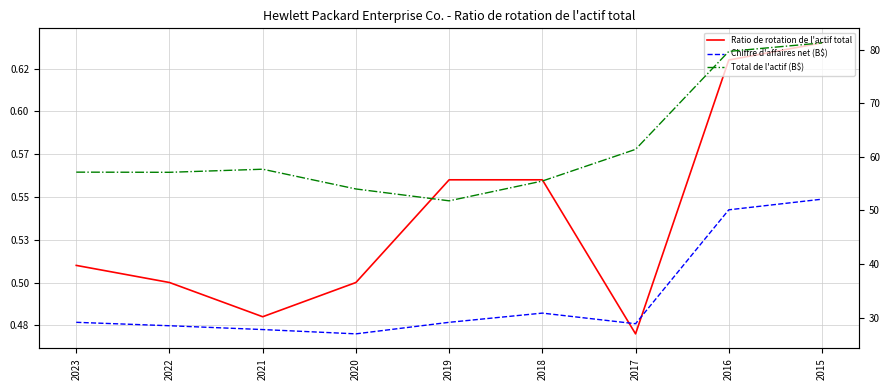

At which label is Ratio de rotation de l'actif total closest to 0?

2017